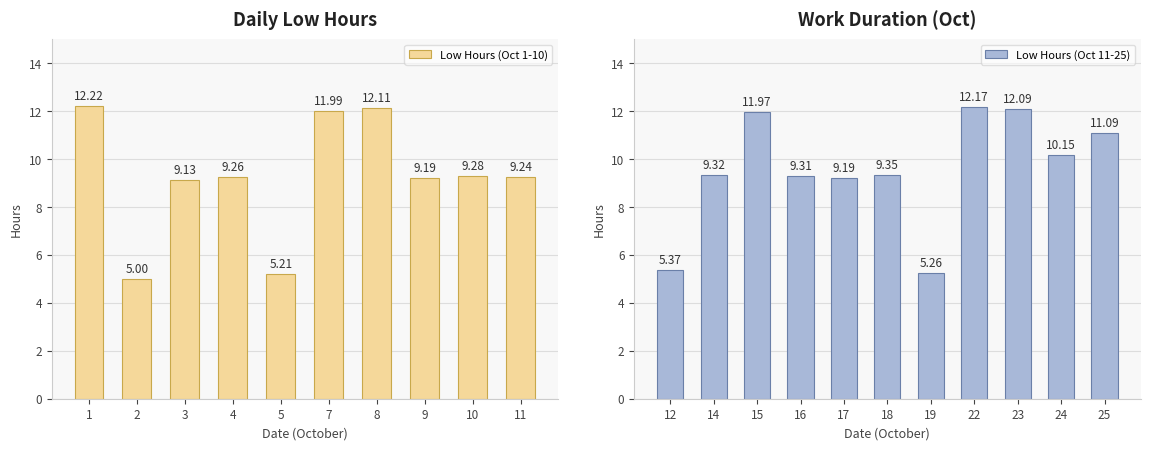

True or false: the data shows 12.2 at 1.

True